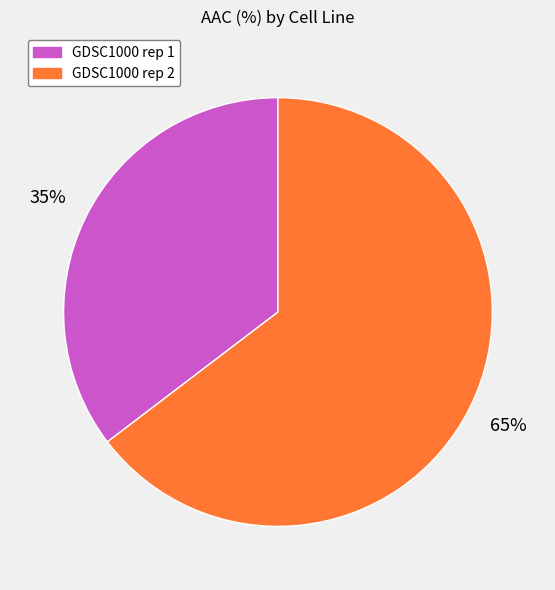

Count the number of slices in the pie.

2